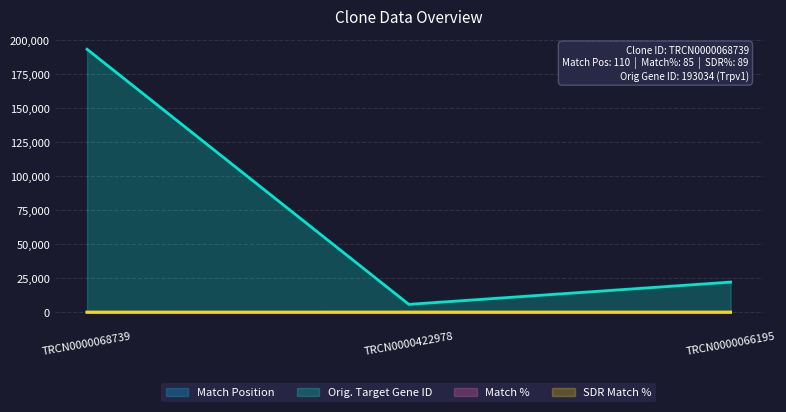

Is the value of Orig. Target Gene ID at TRCN0000068739 greater than the value of SDR Match % at TRCN0000066195?

Yes